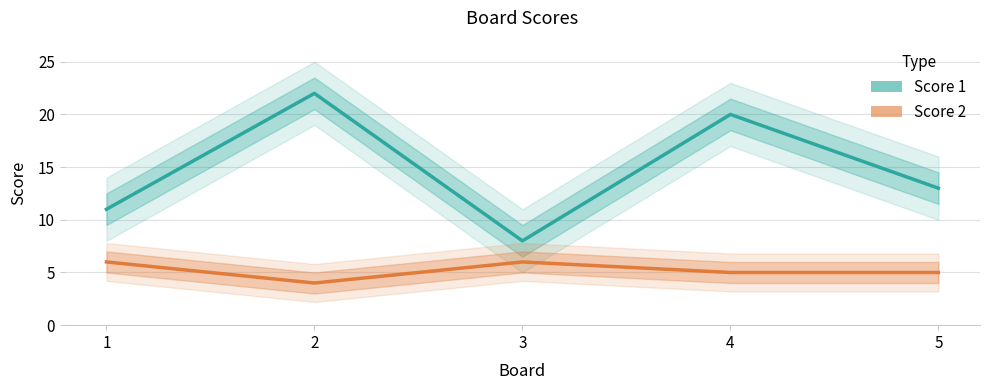

Count the Score 1 values in the range 11 to 20.

3